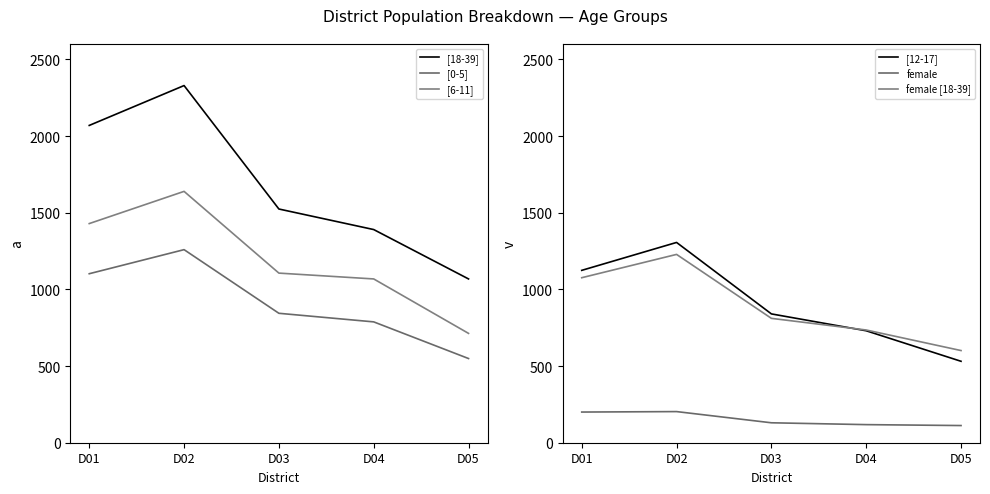

Which series has the widest spread of values?

[18-39]